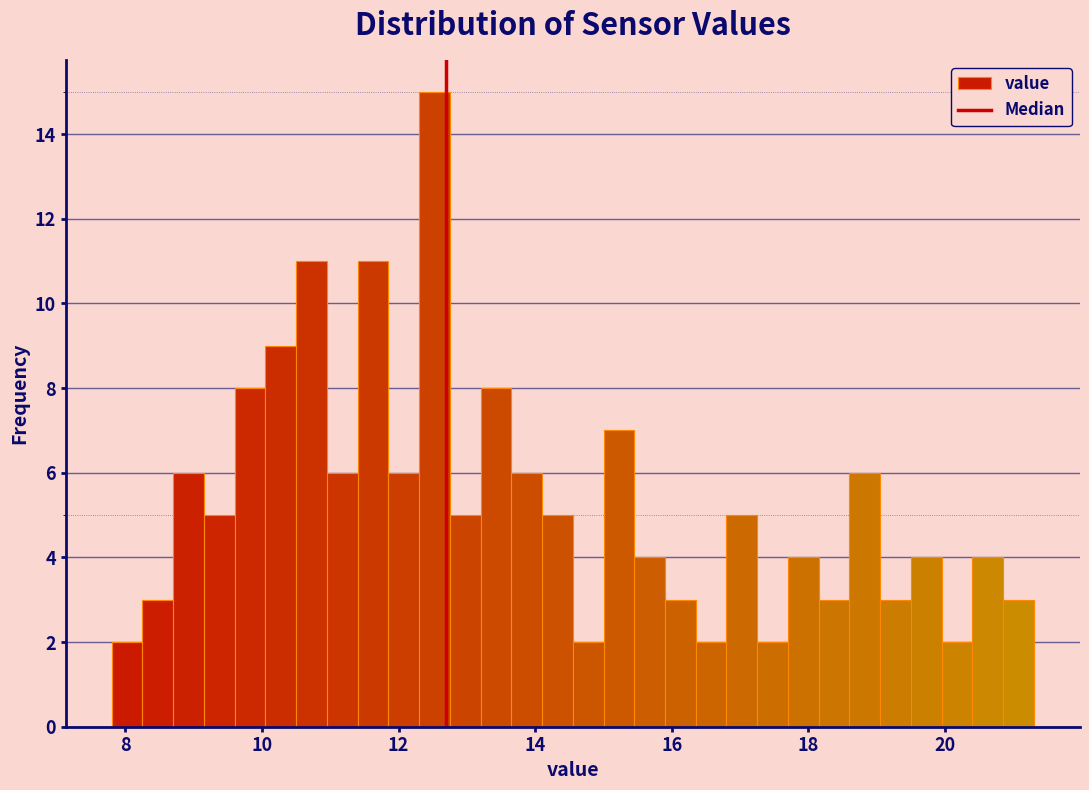

Around what value on the x-axis is the tallest bar? Give the approximate position of its centre, as read against the axis.

12.6